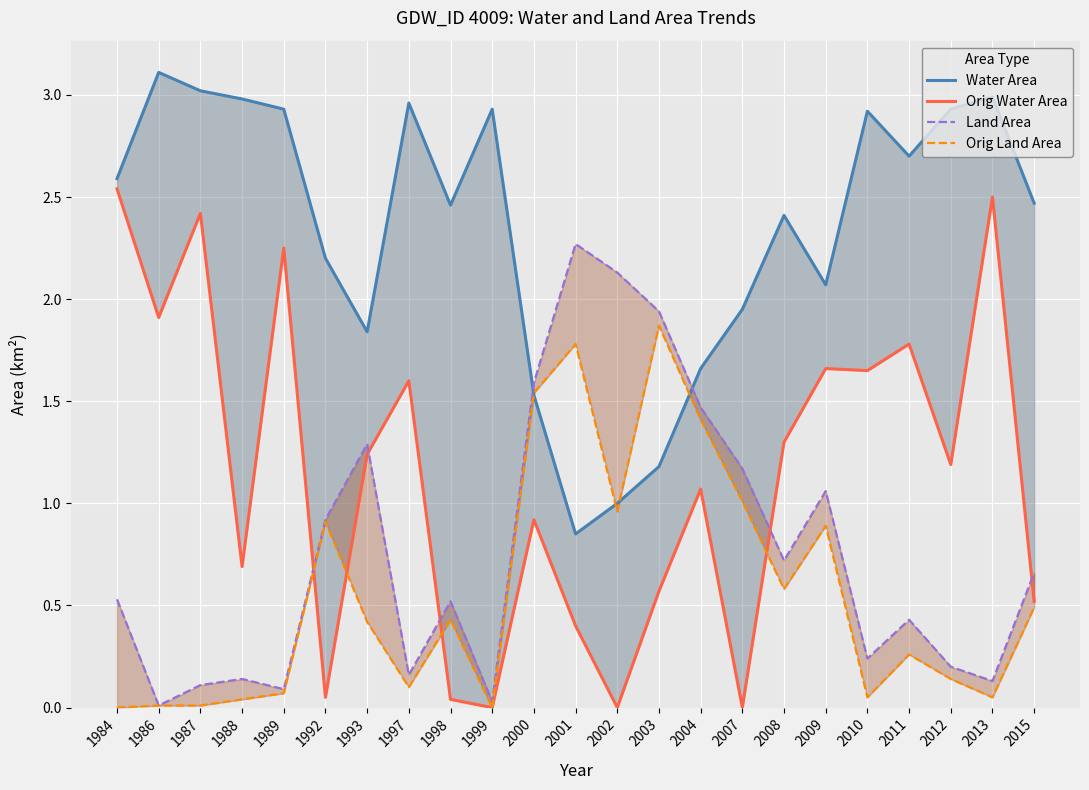

Rank the categories by Orig Land Area value from lowest to highest.

1984, 1999, 1986, 1987, 1988, 2010, 2013, 1989, 1997, 2012, 2011, 1993, 1998, 2015, 2008, 2009, 1992, 2002, 2007, 2004, 2000, 2001, 2003